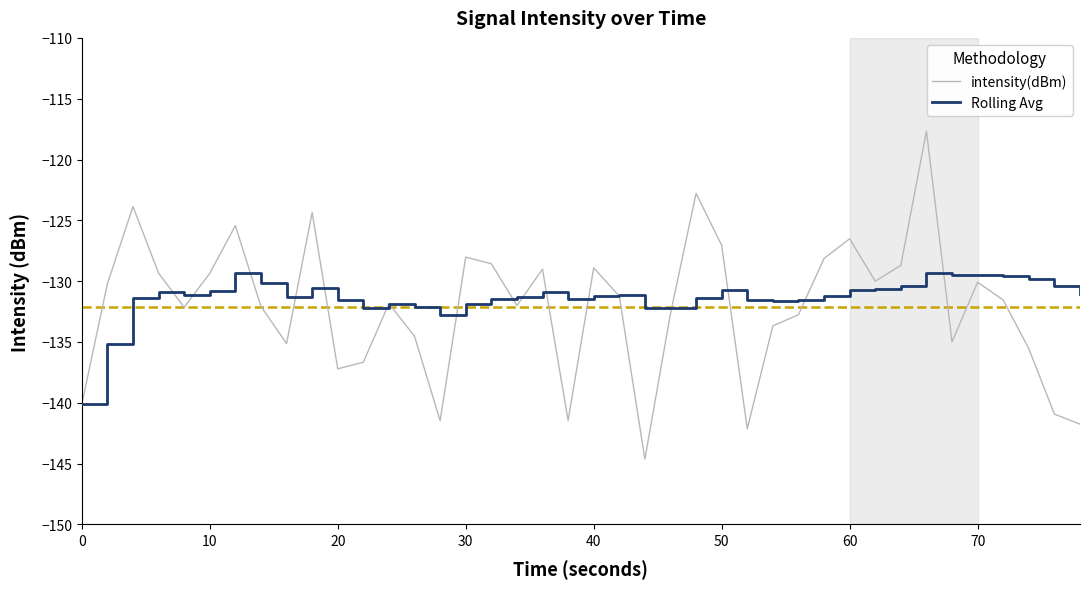

Which series has the largest total across all categories?

Rolling Avg